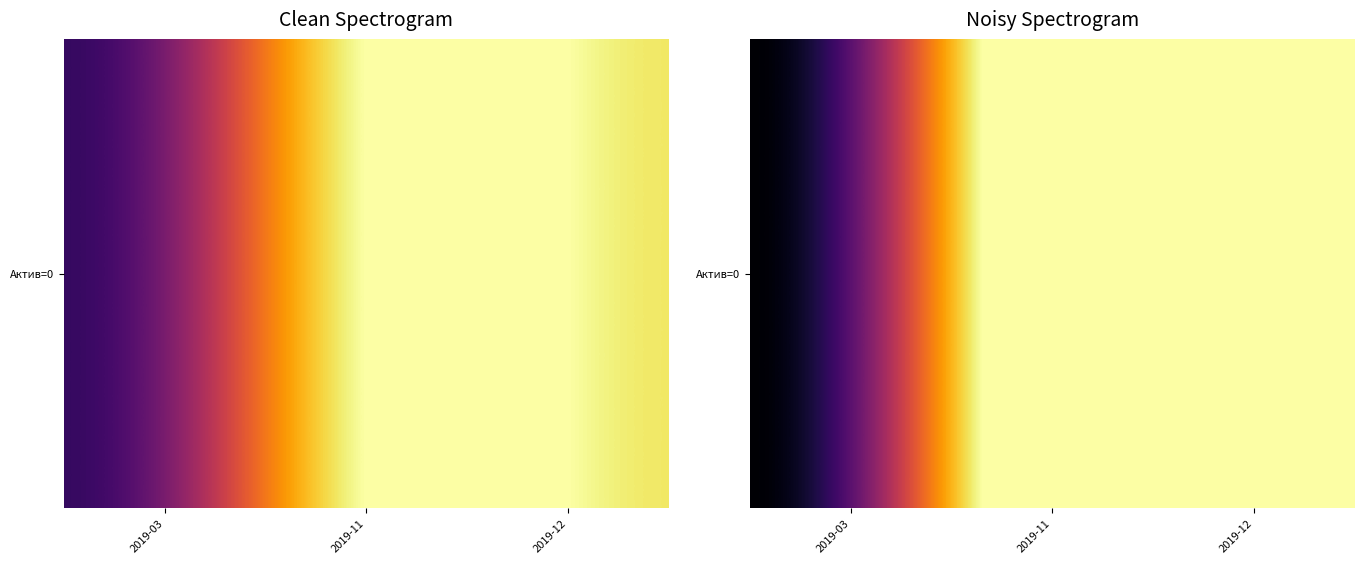

The value at 2019-03 is 1.5. True or false?

True